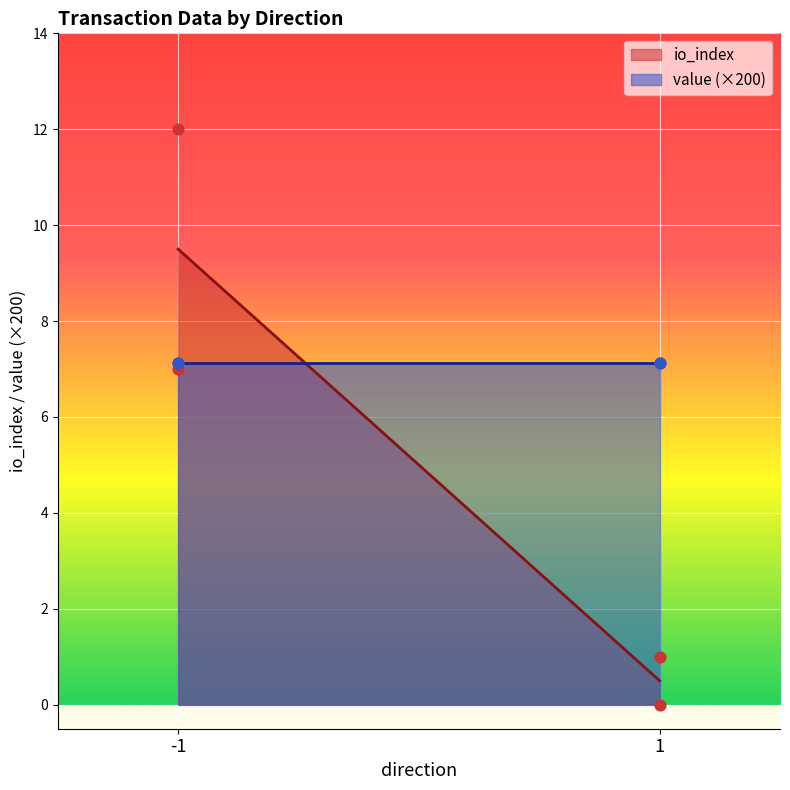

Approximately how many times larger is the value at 1 compared to -1?

0.1